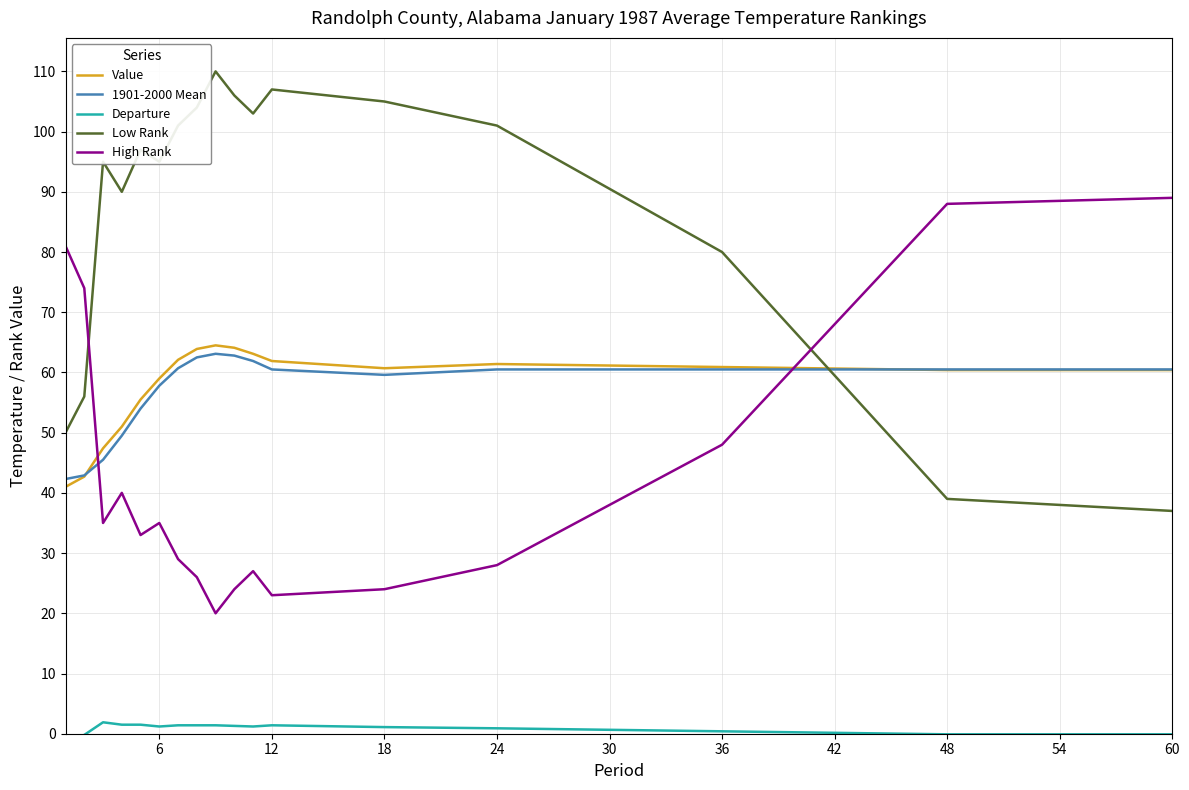

Is the value of Low Rank at 36 greater than the value of 1901-2000 Mean at 36?

Yes